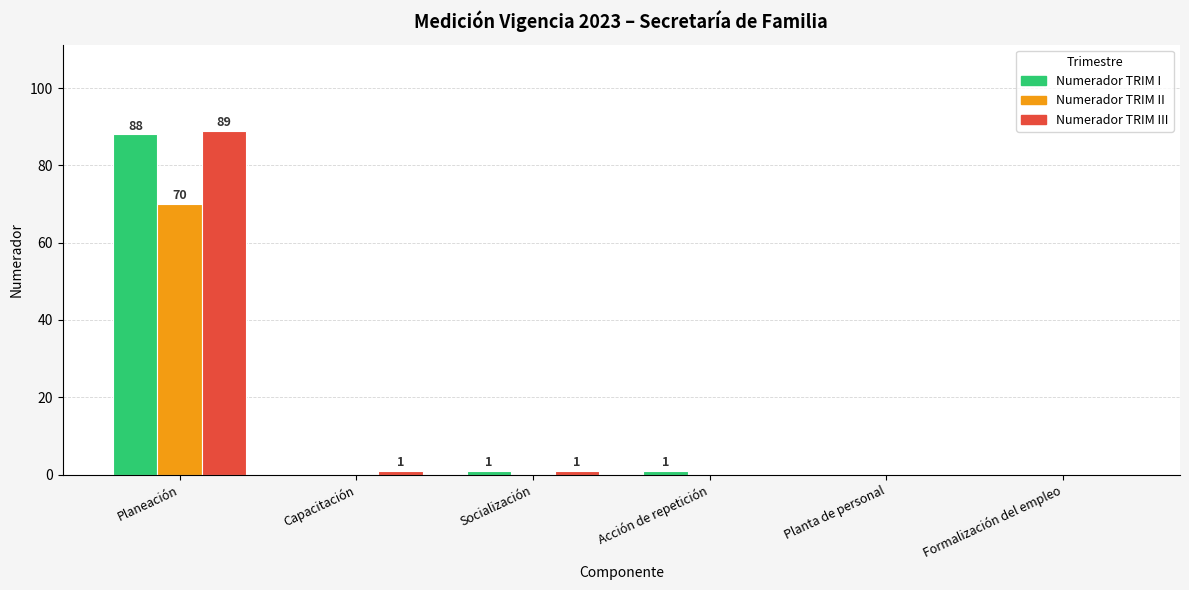

True or false: Numerador TRIM III has a value of 121 at Planeación.

False